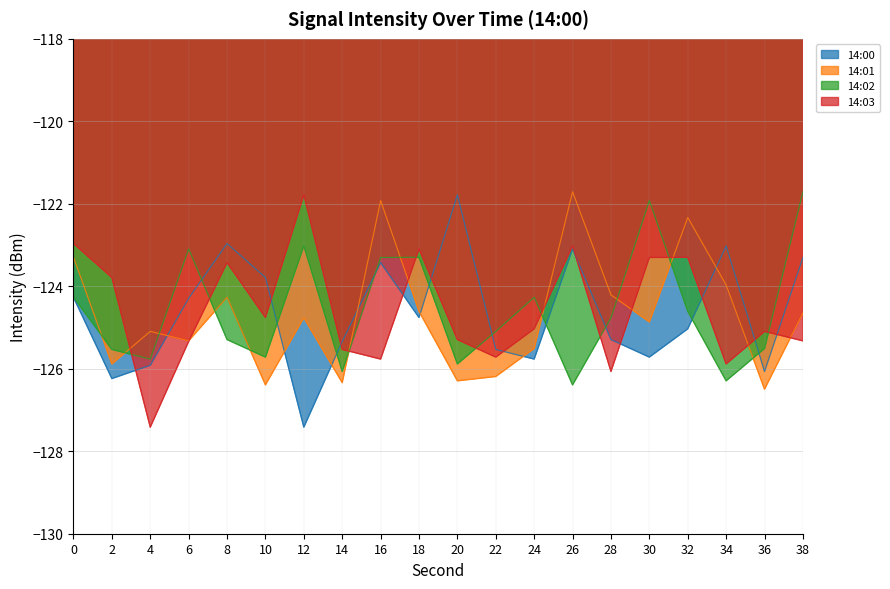

Reading left to right, list all the values displayed in this chart.

14:00: -124.3	-126.2	-125.9	-124.3	-123.0	-123.8	-127.4	-125.3	-123.4	-124.8	-121.8	-125.5	-125.8	-123.1	-125.3	-125.7	-125.0	-123.0	-126.1	-123.3
14:01: -123.3	-125.9	-125.1	-125.3	-124.3	-126.4	-124.8	-126.3	-121.9	-124.6	-126.3	-126.2	-125.5	-121.7	-124.2	-124.9	-122.3	-124.0	-126.5	-124.6
14:02: -124.3	-125.5	-125.8	-123.1	-125.3	-125.7	-123.0	-126.1	-123.3	-123.3	-125.9	-125.1	-124.3	-126.4	-124.8	-121.9	-124.6	-126.3	-125.5	-121.7
14:03: -123.0	-123.8	-127.4	-125.3	-123.4	-124.8	-121.8	-125.5	-125.8	-123.1	-125.3	-125.7	-125.0	-123.0	-126.1	-123.3	-123.3	-125.9	-125.1	-125.3